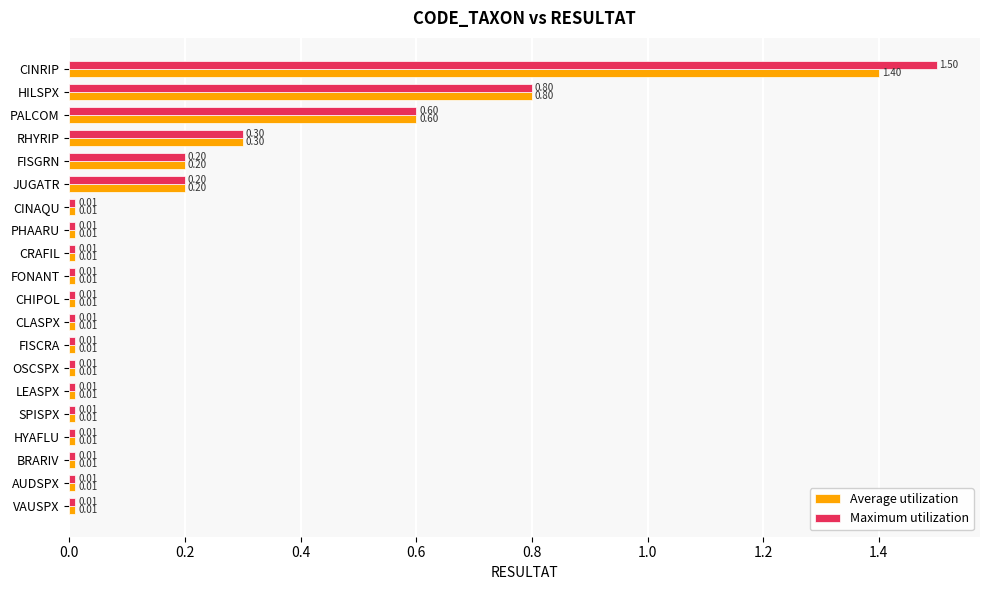

What is the sum of all Average utilization values?

3.6